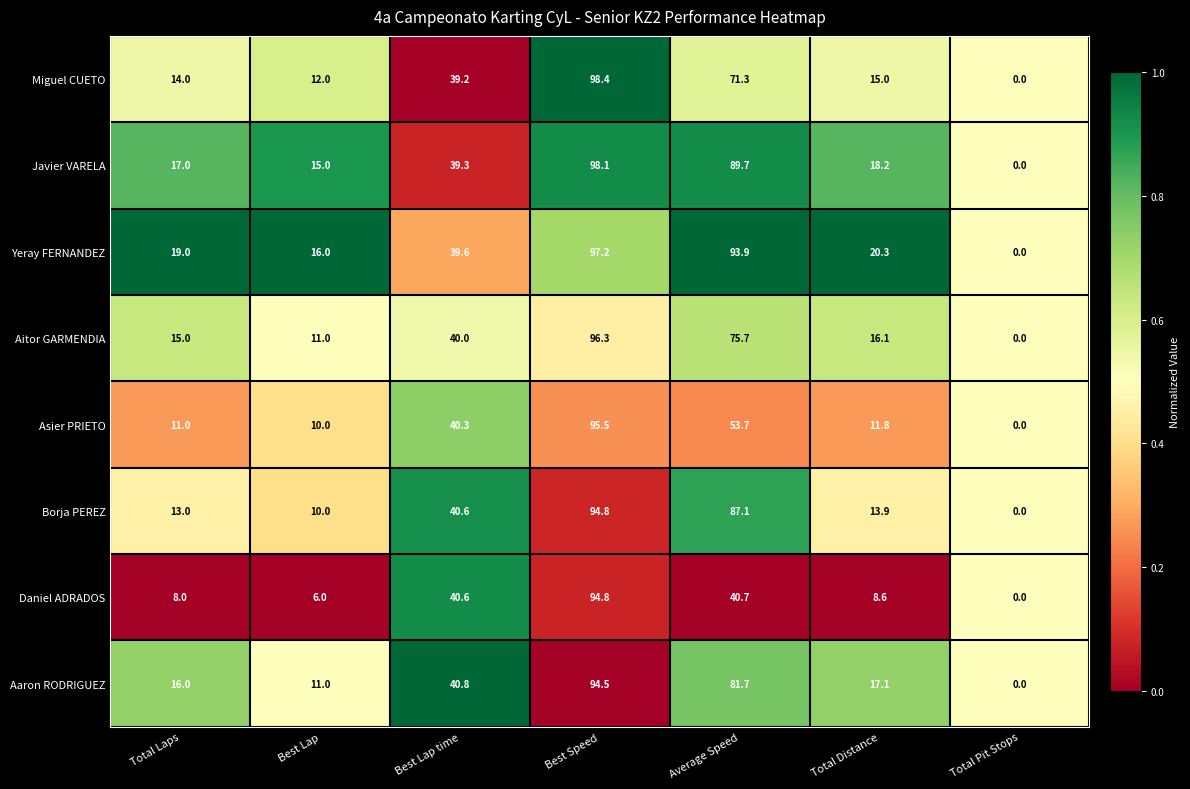

What is the difference between the second highest and minimum values in the Borja PEREZ series?

87.1